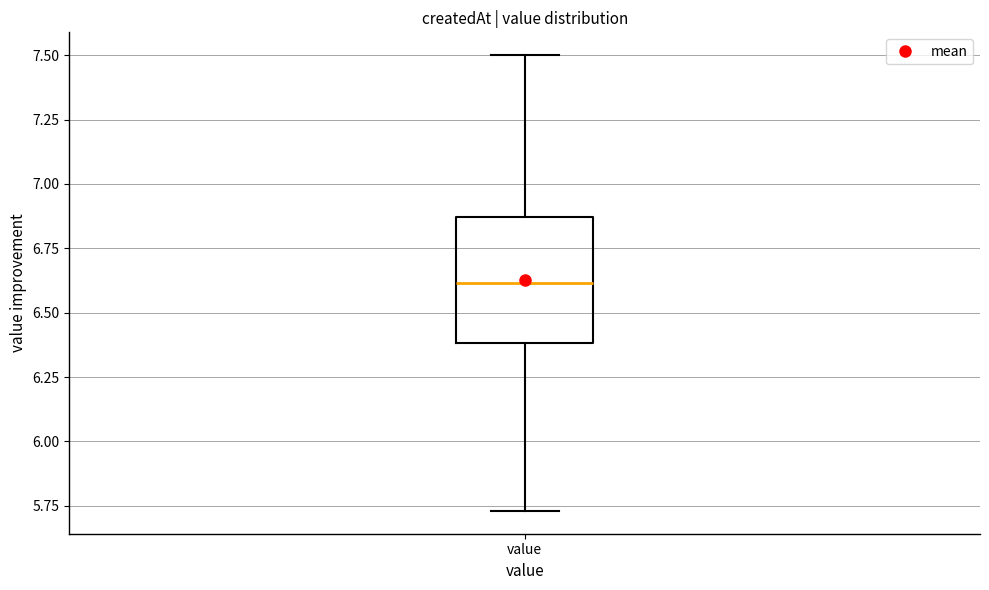

Transcribe this box plot: give where the median line is, the range the box spans, and where the two whiskers end, as read against the y-axis. The values are not printed on the chart, so give them approximately, as read against the axis.

median 6.60, box 6.40 to 6.85, whiskers 5.75 to 7.50